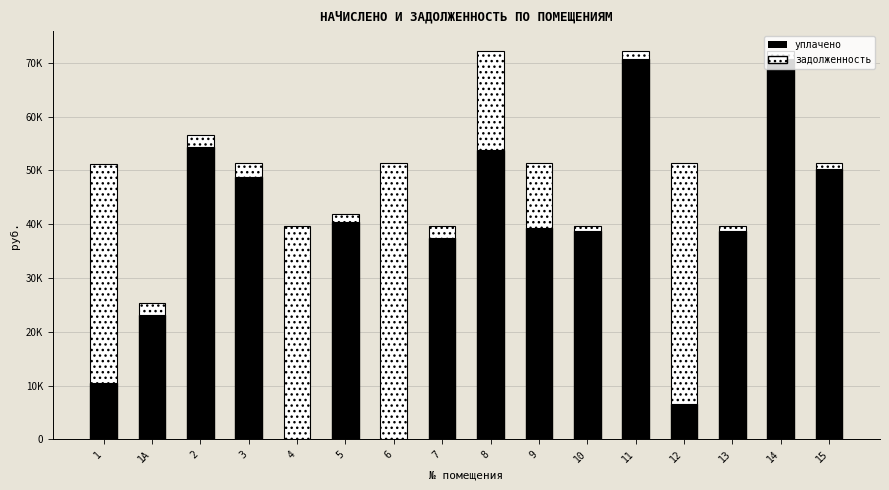

Does the chart contain stacked bars?

Yes